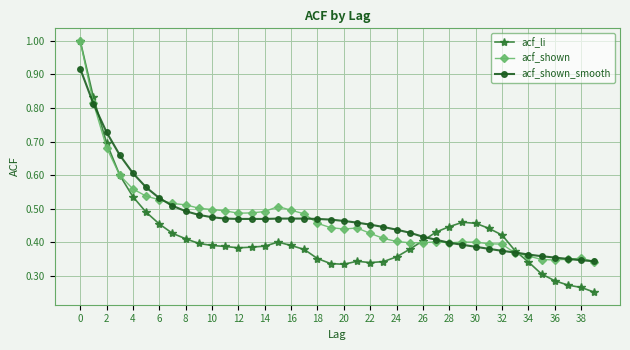

What is the greatest value displayed?

1.0